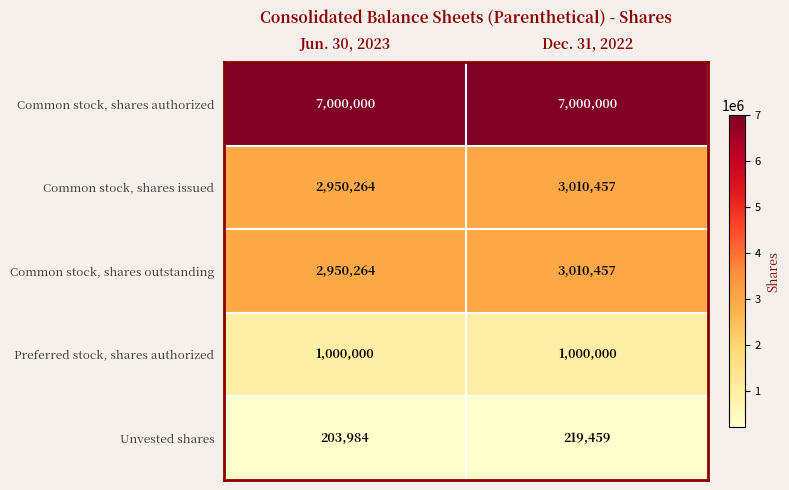

At which label is Unvested shares closest to 211721?

Jun. 30, 2023